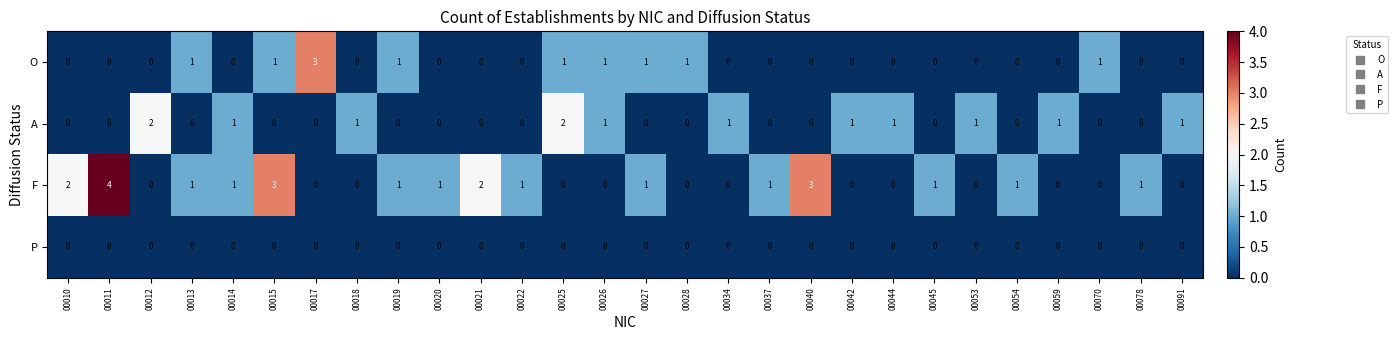

The P series shows 0 at 00091. True or false?

True